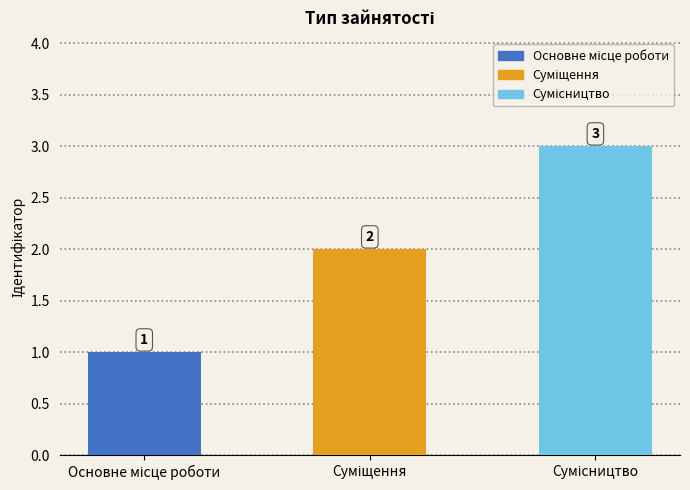

What is the greatest value displayed?

3